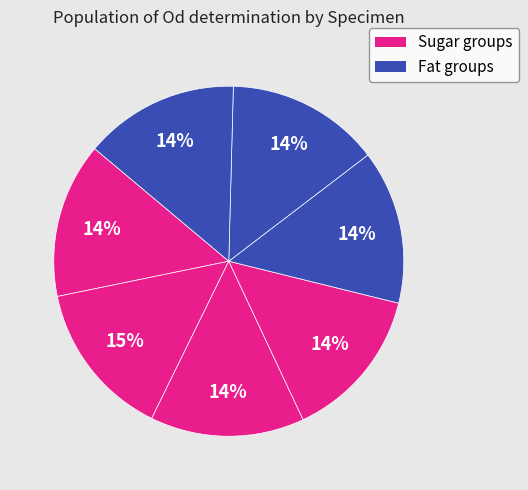

Count the number of slices in the pie.

7